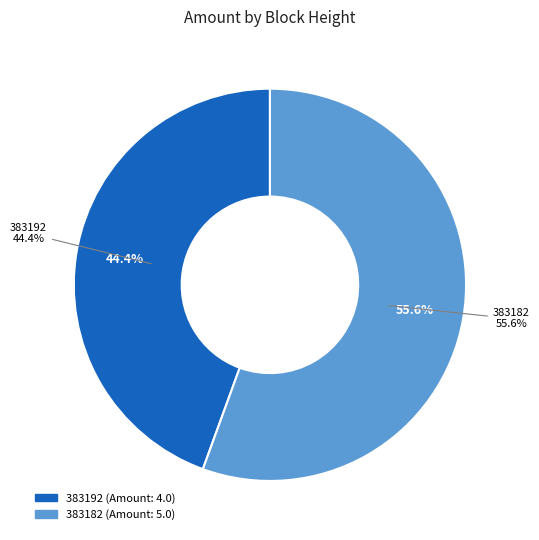

What is the largest slice in the pie chart?

383182